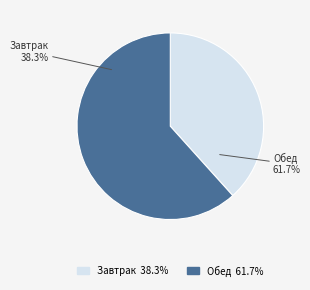

Rank the categories by value from highest to lowest.

Обед, Завтрак